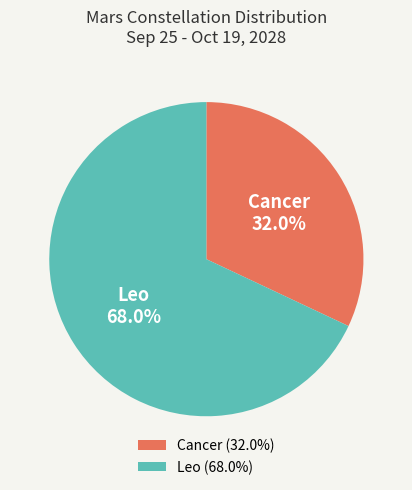

To the nearest percent, what is the difference between the largest and smallest slice percentages?

36%